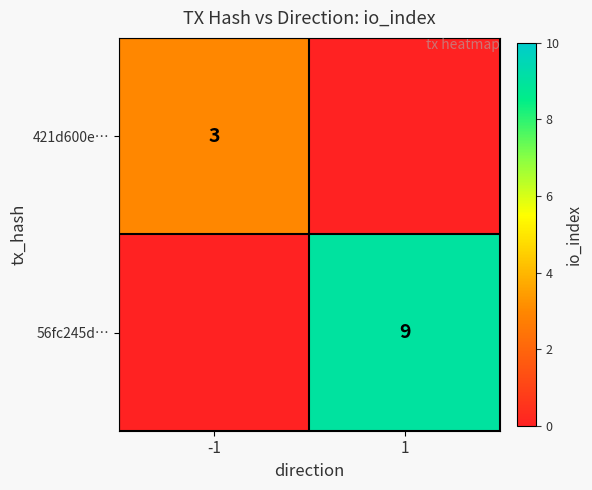

Which has a higher value, -1 or 1?

-1